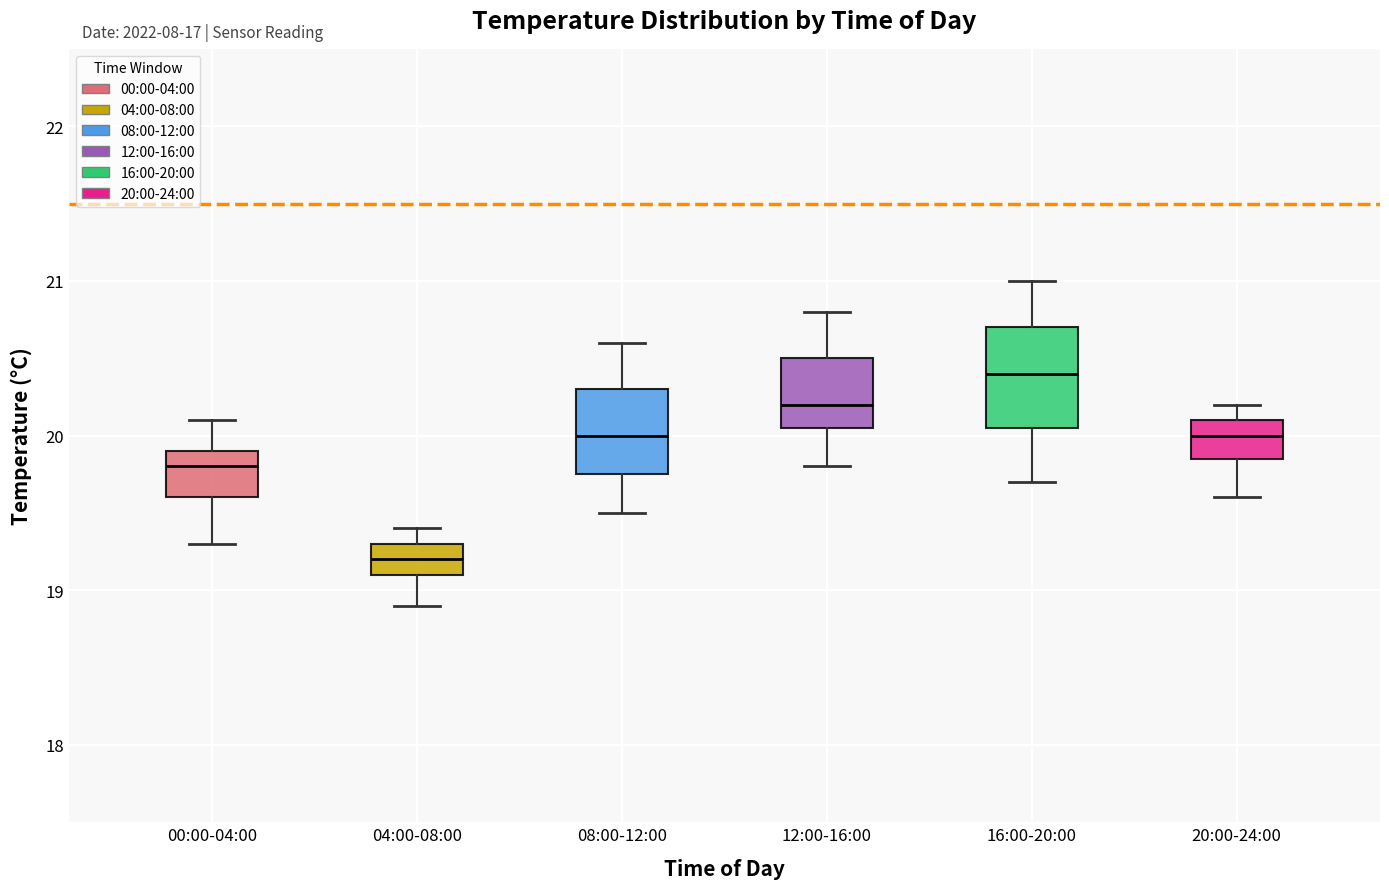

Reading left to right, read every box against the y-axis: the position of its median line, the range the box covers, and the ends of its whiskers. The values are not printed on the chart, so give them approximately, as read against the axis.

00:00-04:00: median 19.8, box 19.6 to 19.9, whiskers 19.3 to 20.1
04:00-08:00: median 19.2, box 19.1 to 19.3, whiskers 18.9 to 19.4
08:00-12:00: median 20.0, box 19.8 to 20.3, whiskers 19.5 to 20.6
12:00-16:00: median 20.2, box 20.1 to 20.5, whiskers 19.8 to 20.8
16:00-20:00: median 20.4, box 20.1 to 20.7, whiskers 19.7 to 21.0
20:00-24:00: median 20.0, box 19.9 to 20.1, whiskers 19.6 to 20.2